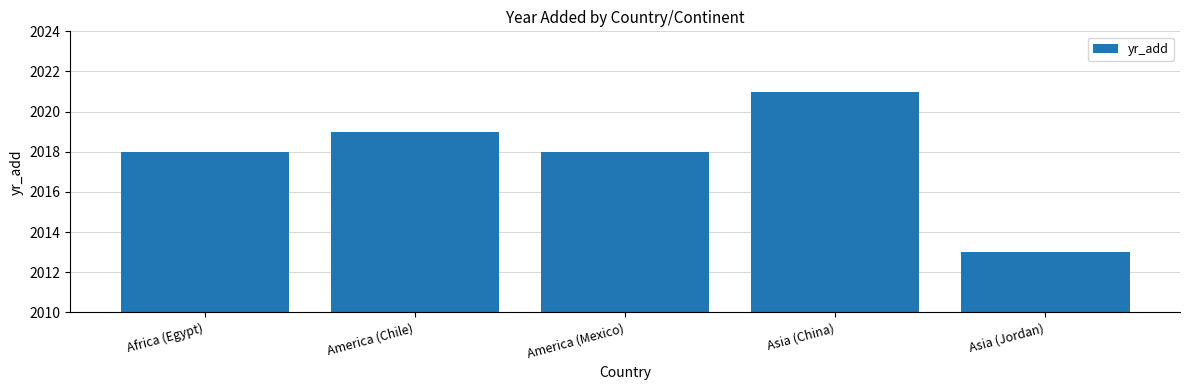

What is the ratio of the value at Asia (Jordan) to the value at Asia (China)?

1.0